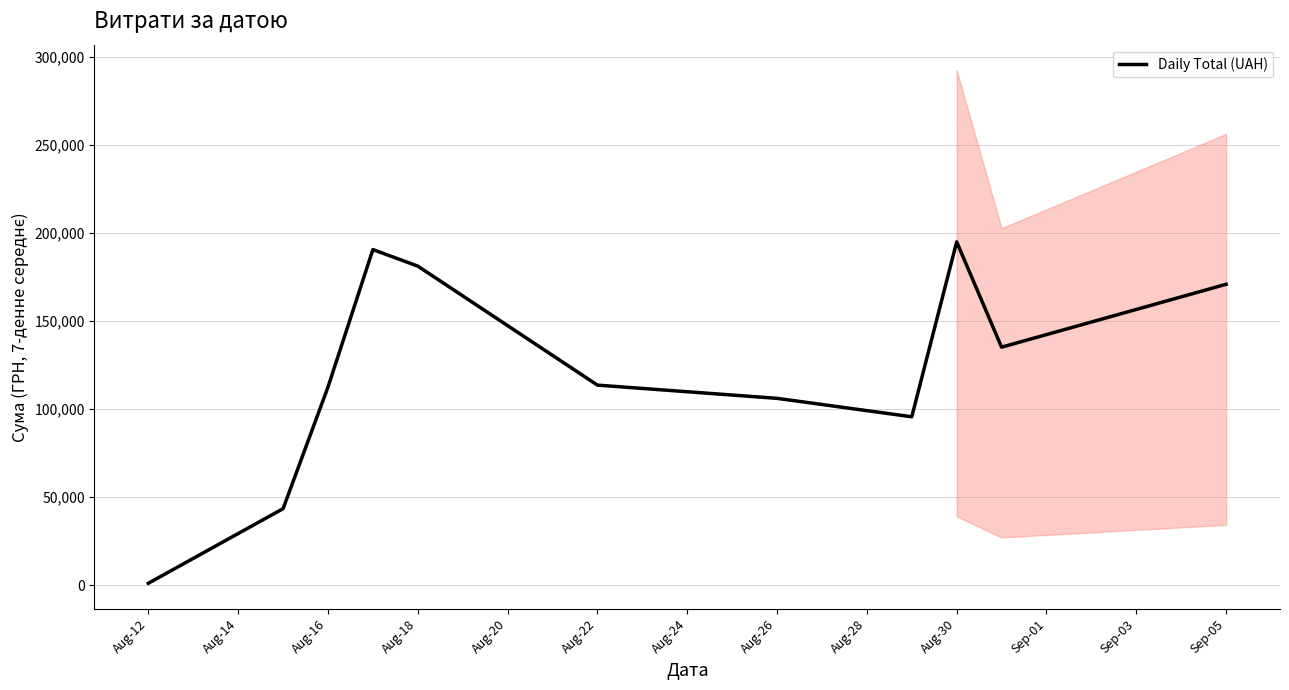

Does the chart have visible grid lines?

Yes